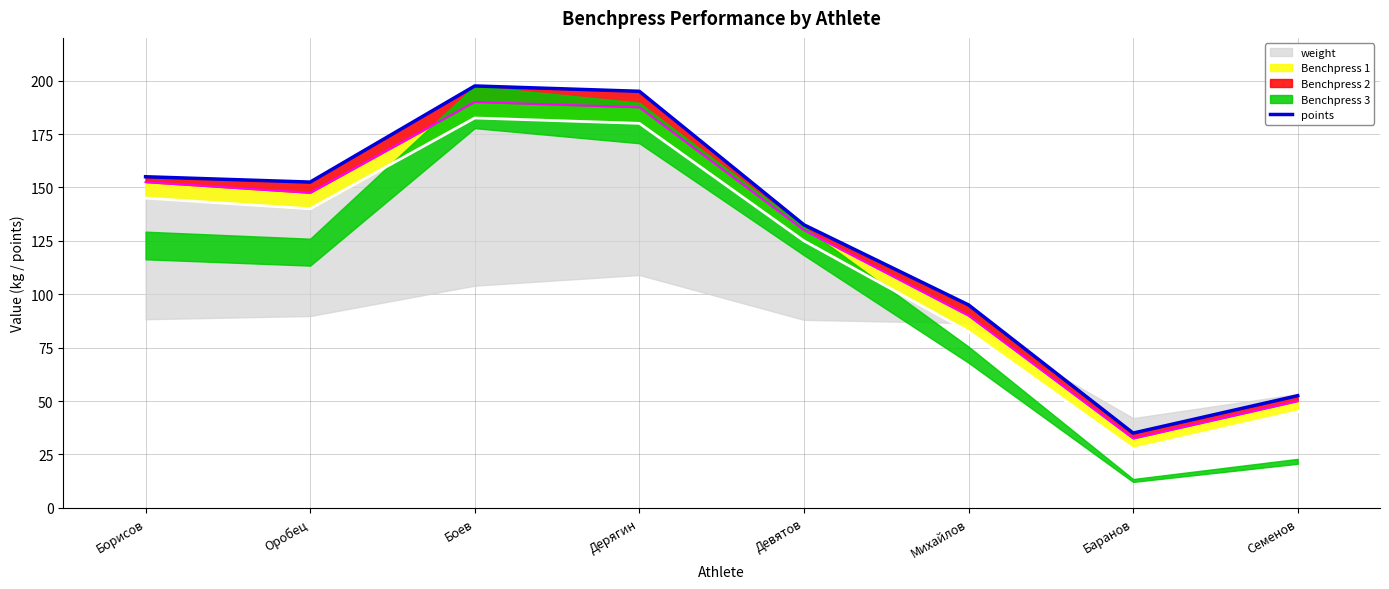

How many points are lower than both their immediate neighbors (excluding endpoints)?

2